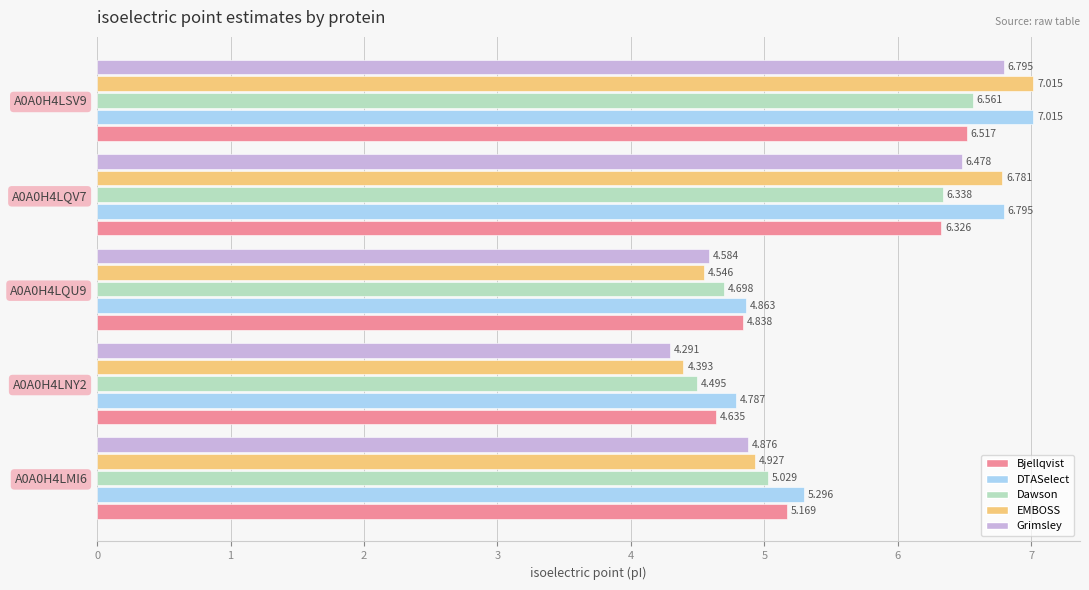

At A0A0H4LMI6, list the series in order from smallest to largest.

Grimsley, EMBOSS, Dawson, Bjellqvist, DTASelect